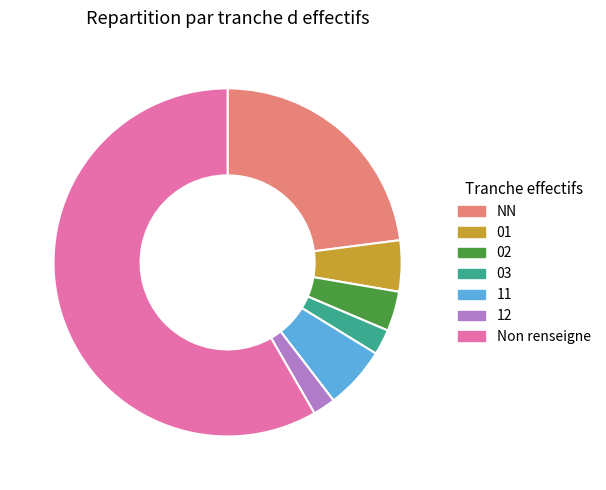

Is there any slice that represents more than half of the pie?

Yes